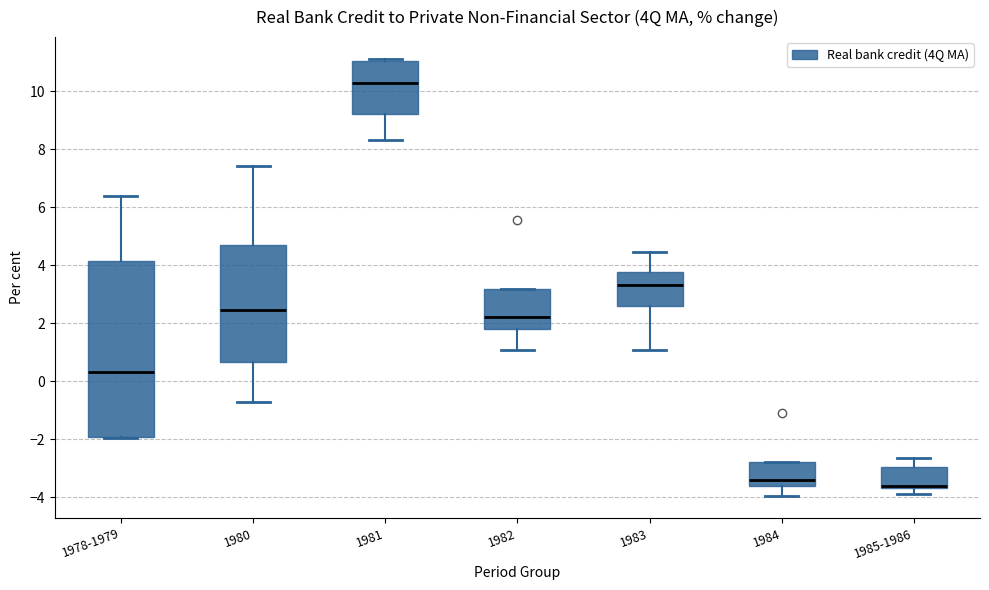

Reading left to right, read every box against the y-axis: the position of its median line, the range the box covers, and the ends of its whiskers. The values are not printed on the chart, so give them approximately, as read against the axis.

1978-1979: median 0.4, box -2.0 to 4.2, whiskers -2.0 to 6.4
1980: median 2.4, box 0.6 to 4.6, whiskers -0.8 to 7.4
1981: median 10.2, box 9.2 to 11.0, whiskers 8.4 to 11.2
1982: median 2.2, box 1.8 to 3.2, whiskers 1.0 to 3.2
1983: median 3.4, box 2.6 to 3.8, whiskers 1.0 to 4.4
1984: median -3.4, box -3.6 to -2.8, whiskers -4.0 to -2.8
1985-1986: median -3.6 (drawn on the box's lower edge), box -3.6 to -3.0, whiskers -3.8 to -2.6